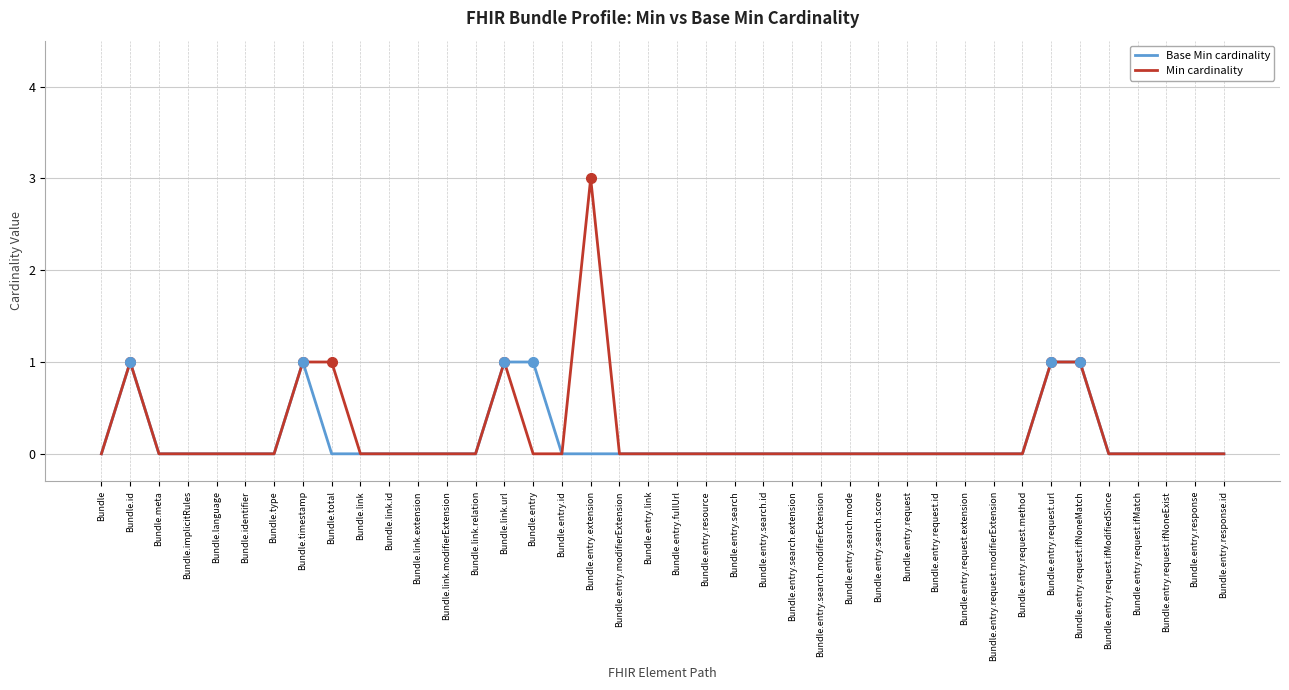

What are all the series names shown in the legend?

Base Min cardinality, Min cardinality